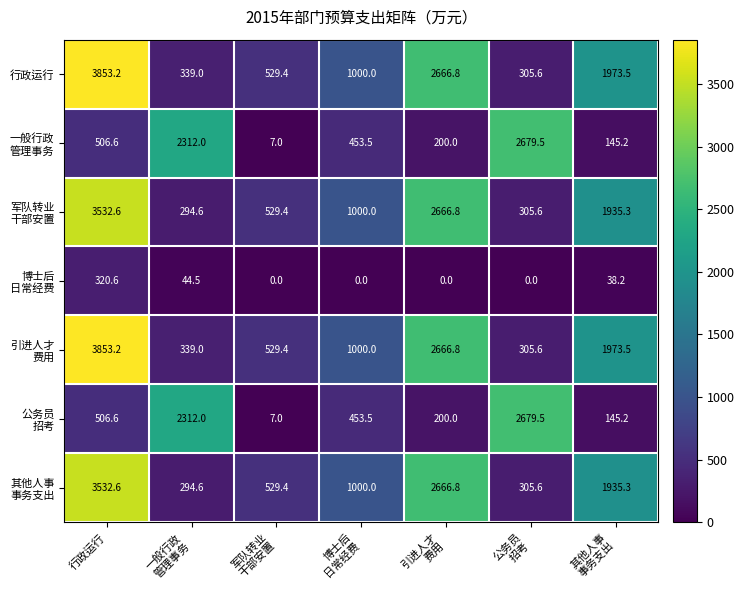

What is the difference between the second highest and minimum values in the 行政运行 series?

2361.2